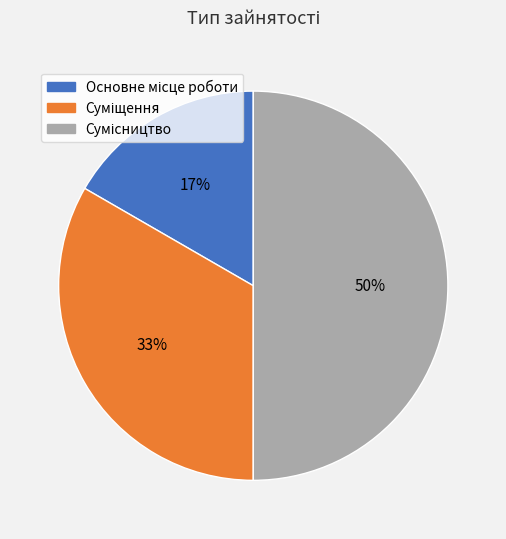

To the nearest percent, what is the average slice percentage?

33%